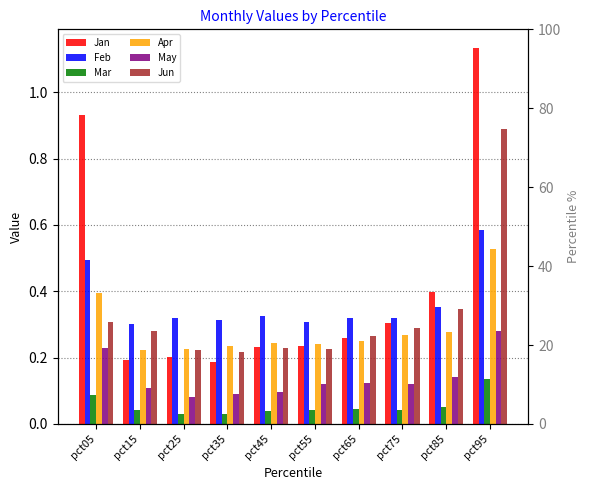

What is the difference between the maximum and minimum values in the Apr series?

0.3